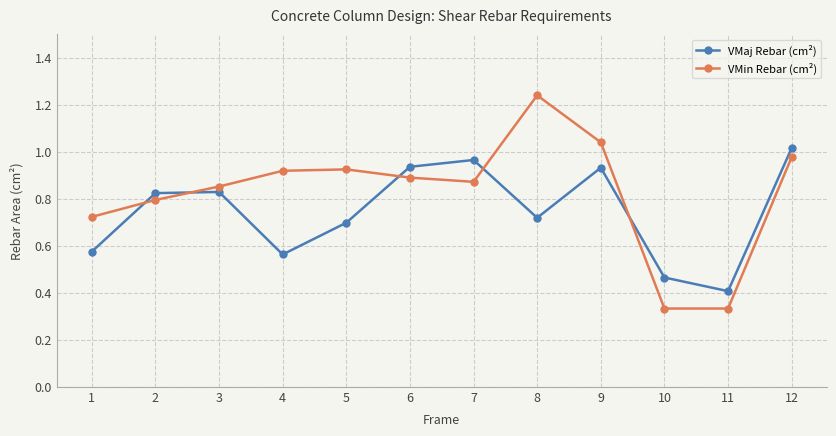

What is the lowest value of the VMaj Rebar (cm²) series?

0.4